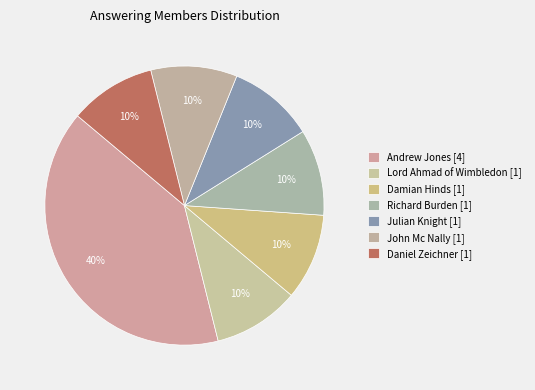

What percentage is the Richard Burden [1] slice, to the nearest percent?

10%